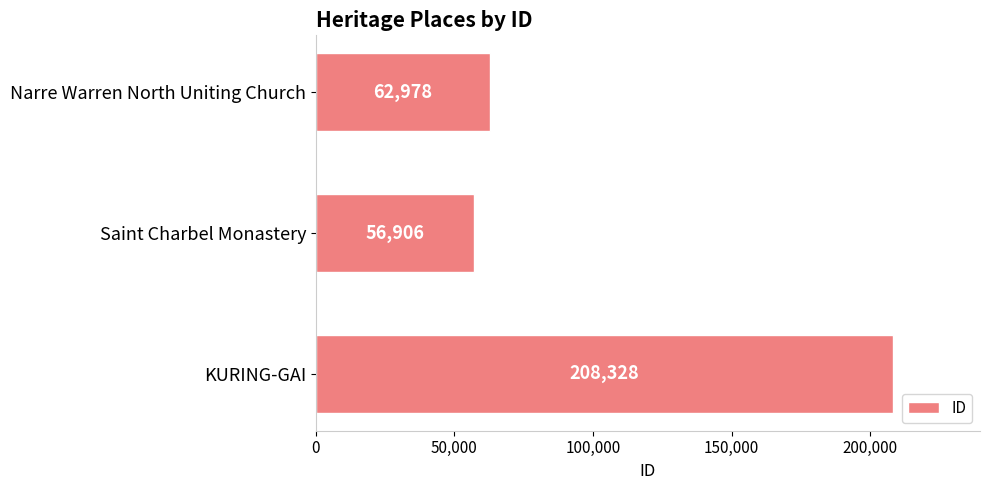

Is it true that the value at Saint Charbel Monastery is 97368?

False